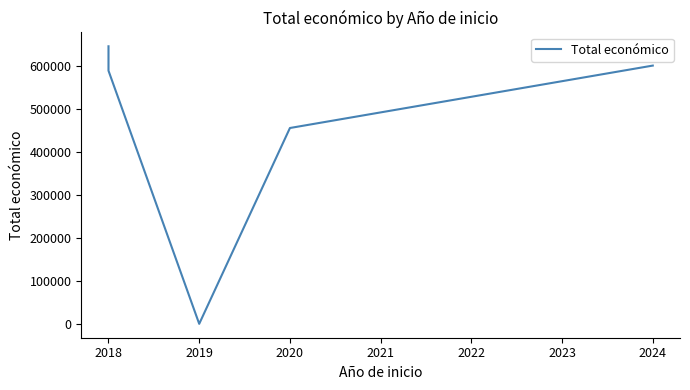

How many values are above zero?

4